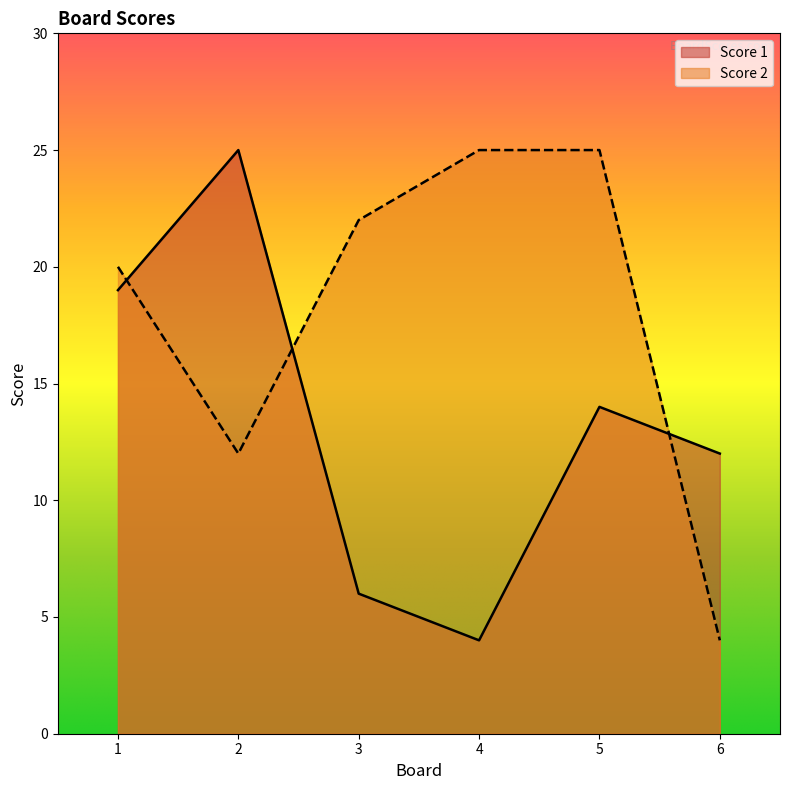

What is the average value of the Score 1 series?

13